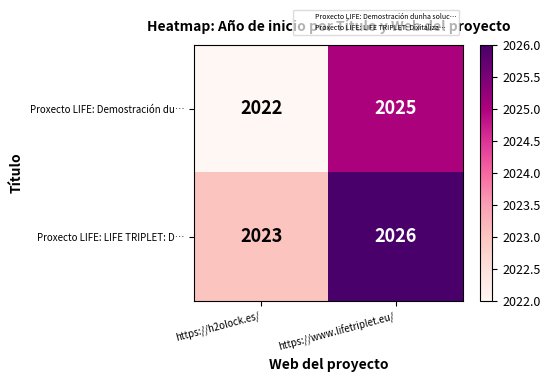

What is the total value across all series at https://www.lifetriplet.eu/?

4051